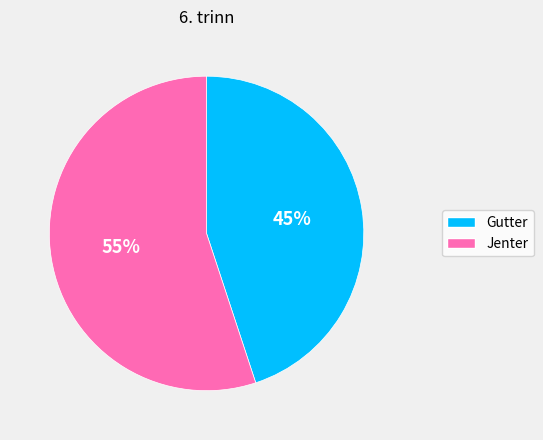

Approximately how many times larger is the value at Gutter compared to Jenter?

0.8